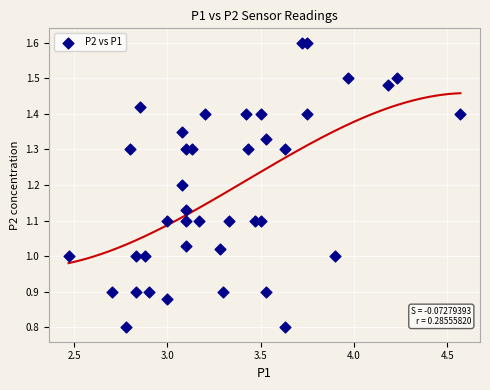

What is the range of Y values (max minus min)?

0.8